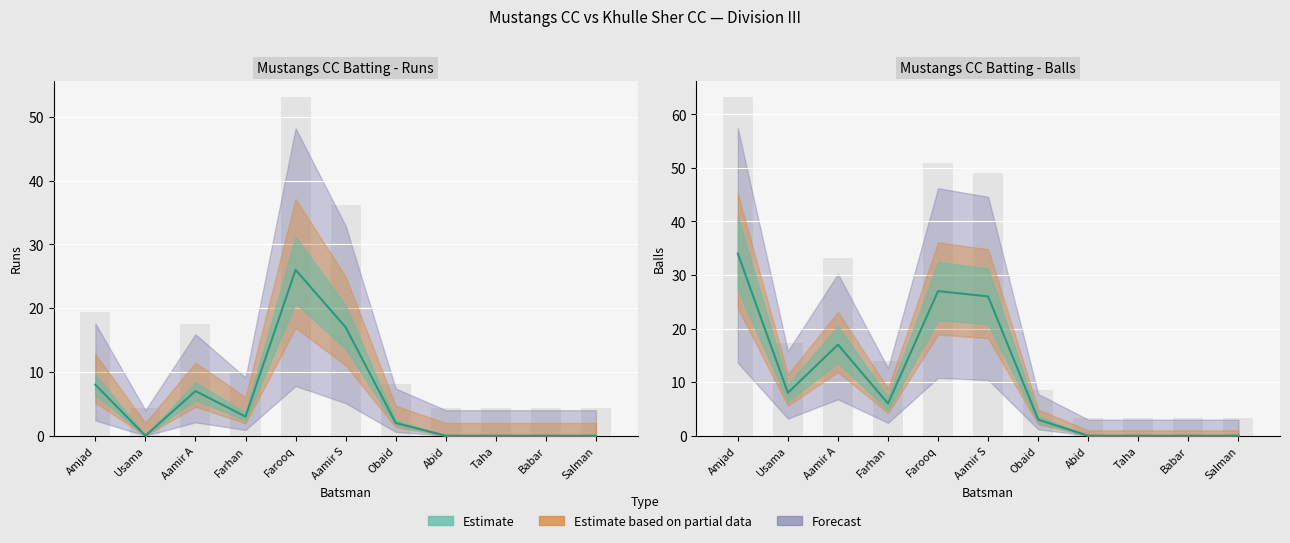

Count the number of categories in the chart.

11